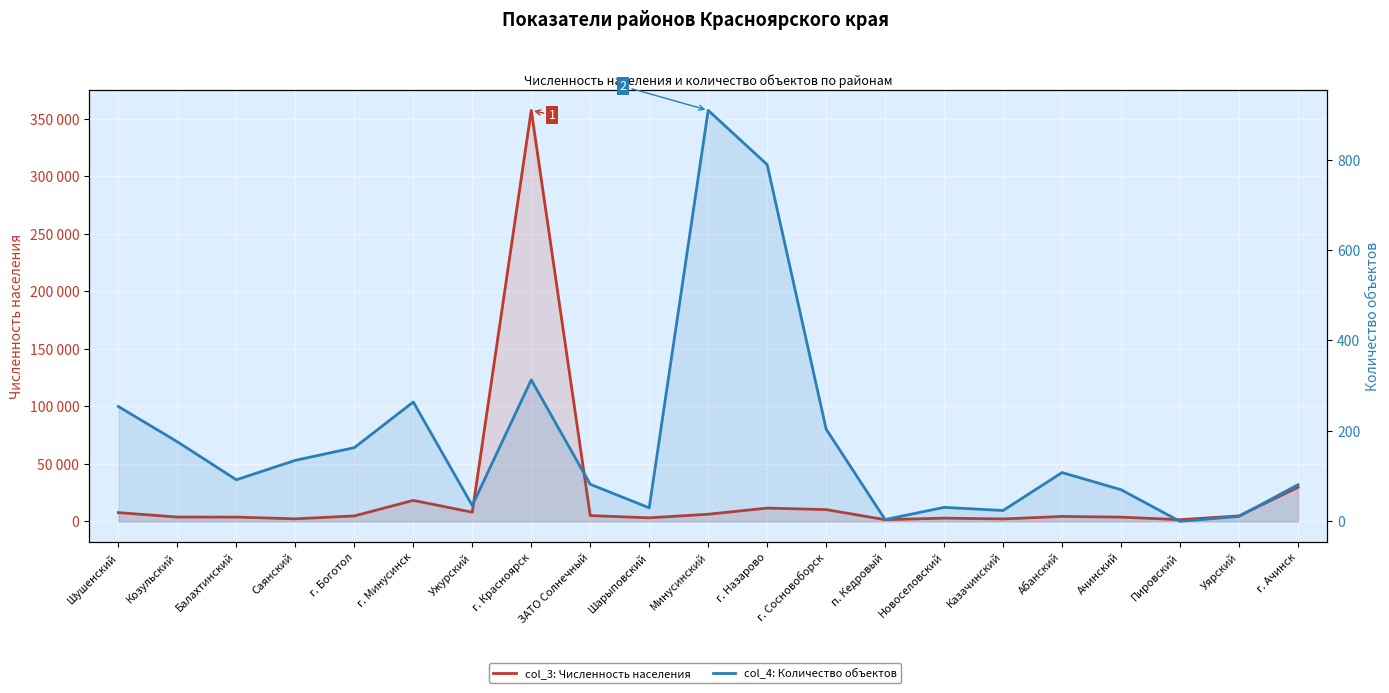

Rank the series by their average value, from lowest to highest.

col_4: Количество объектов, col_3: Численность населения